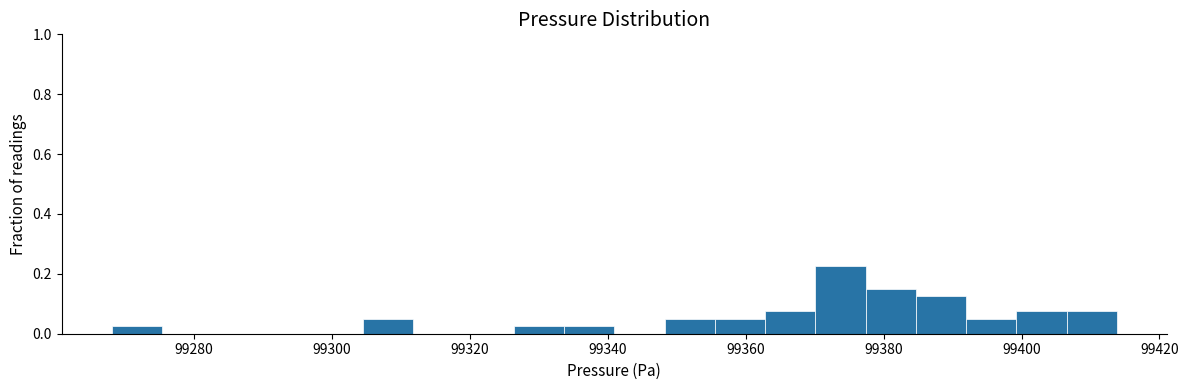

Read against the x-axis, roughly where is the centre of the tallest bar?

99374